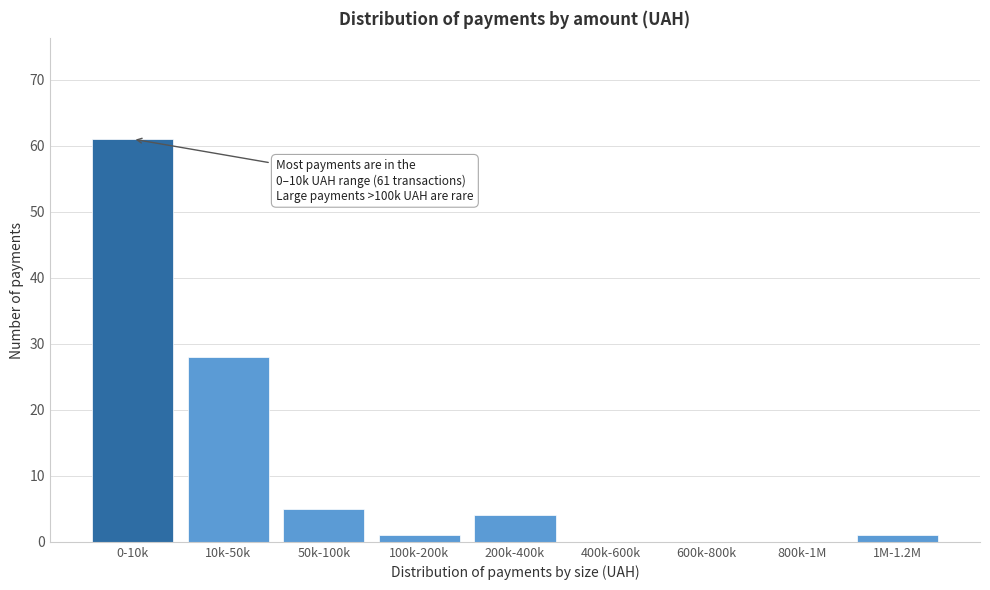

Reading left to right, what are all the values shown in this chart?

0-10k=61	10k-50k=28	50k-100k=5	100k-200k=1	200k-400k=4	400k-600k=0	600k-800k=0	800k-1M=0	1M-1.2M=1